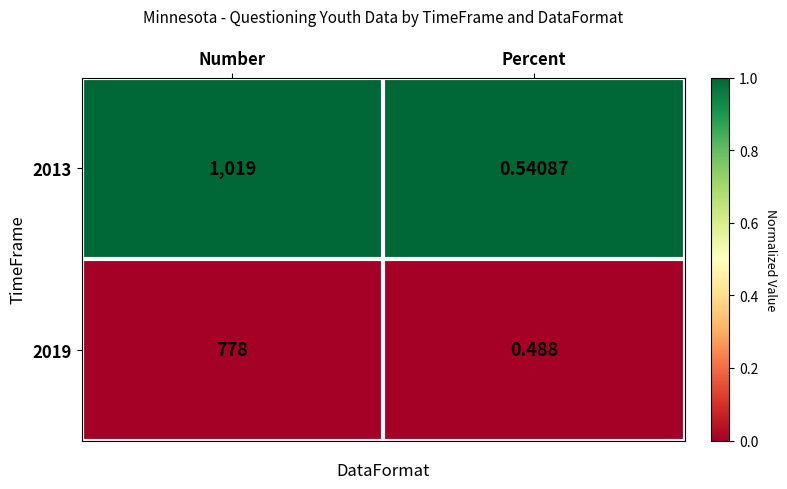

At which category is the sum across all series the highest?

Number